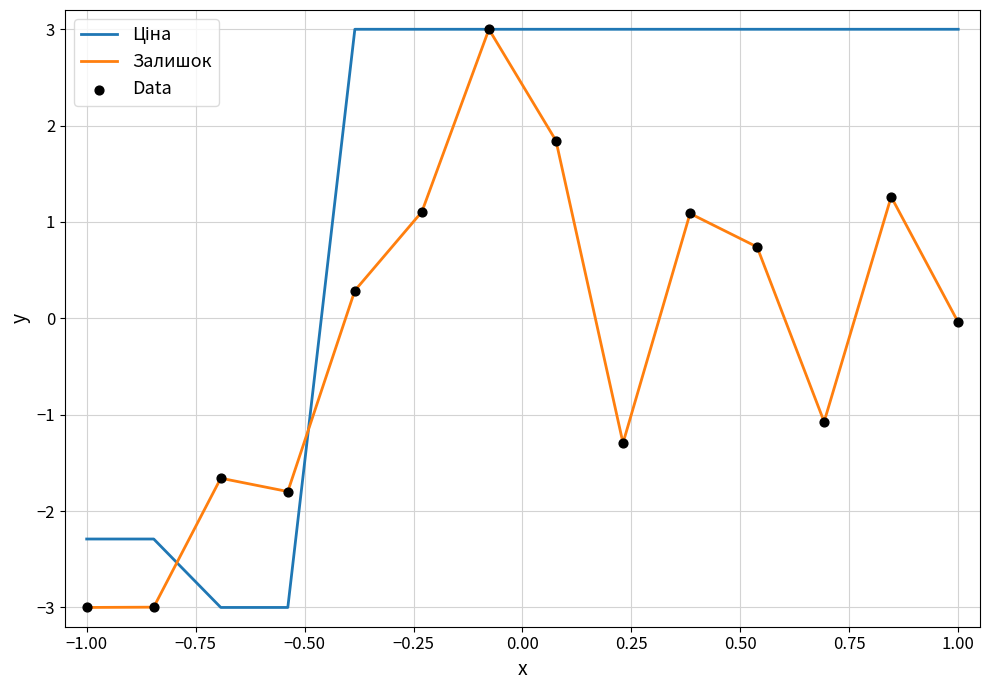

What is the maximum value for Залишок?

3.0